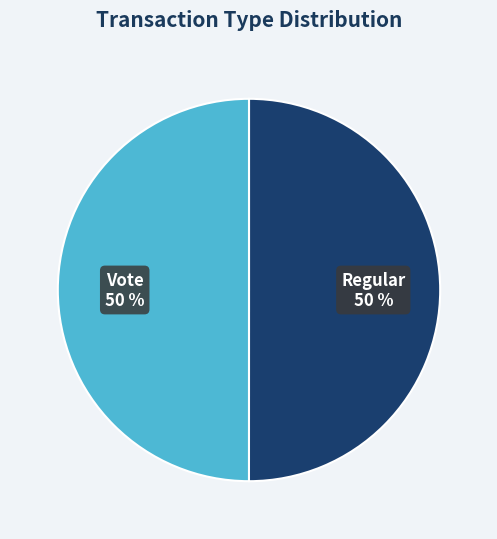

To the nearest percent, what is the average slice percentage?

50%